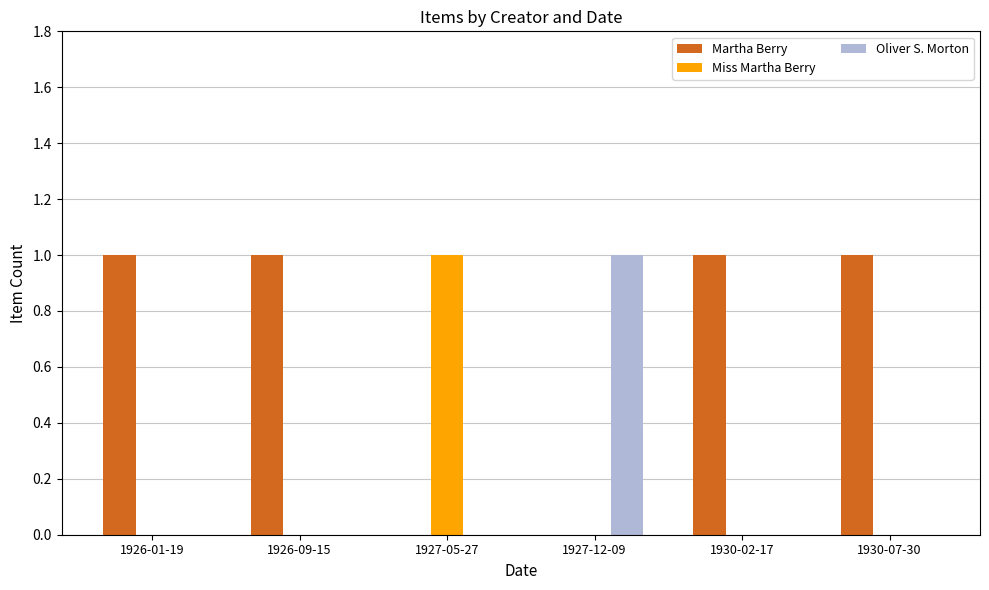

True or false: Martha Berry has a value of 0 at 1927-05-27.

True